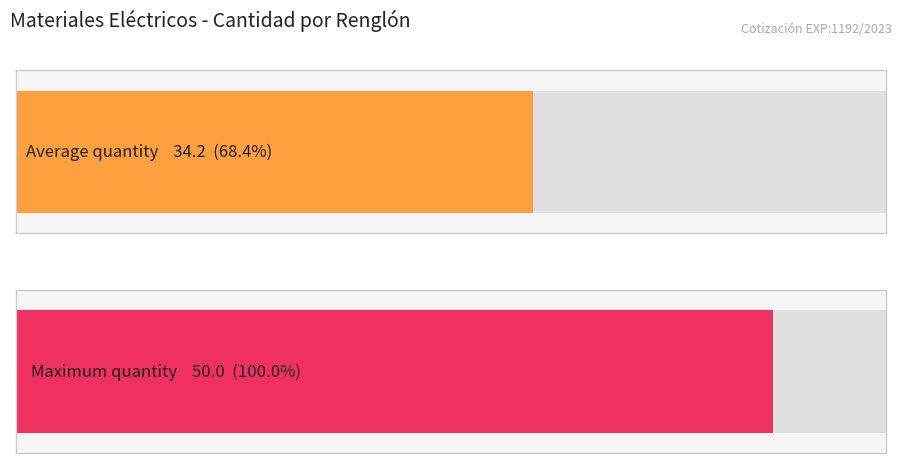

What is the maximum value shown in the chart?

50.0